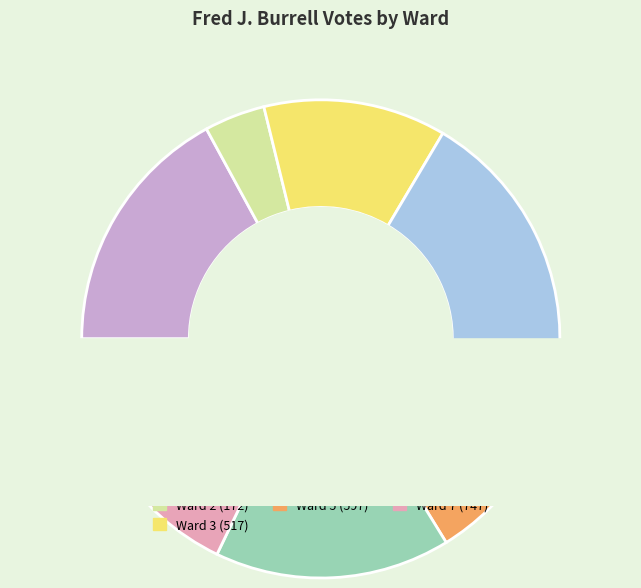

Is it true that Ward 1 is 25% of the pie?

False